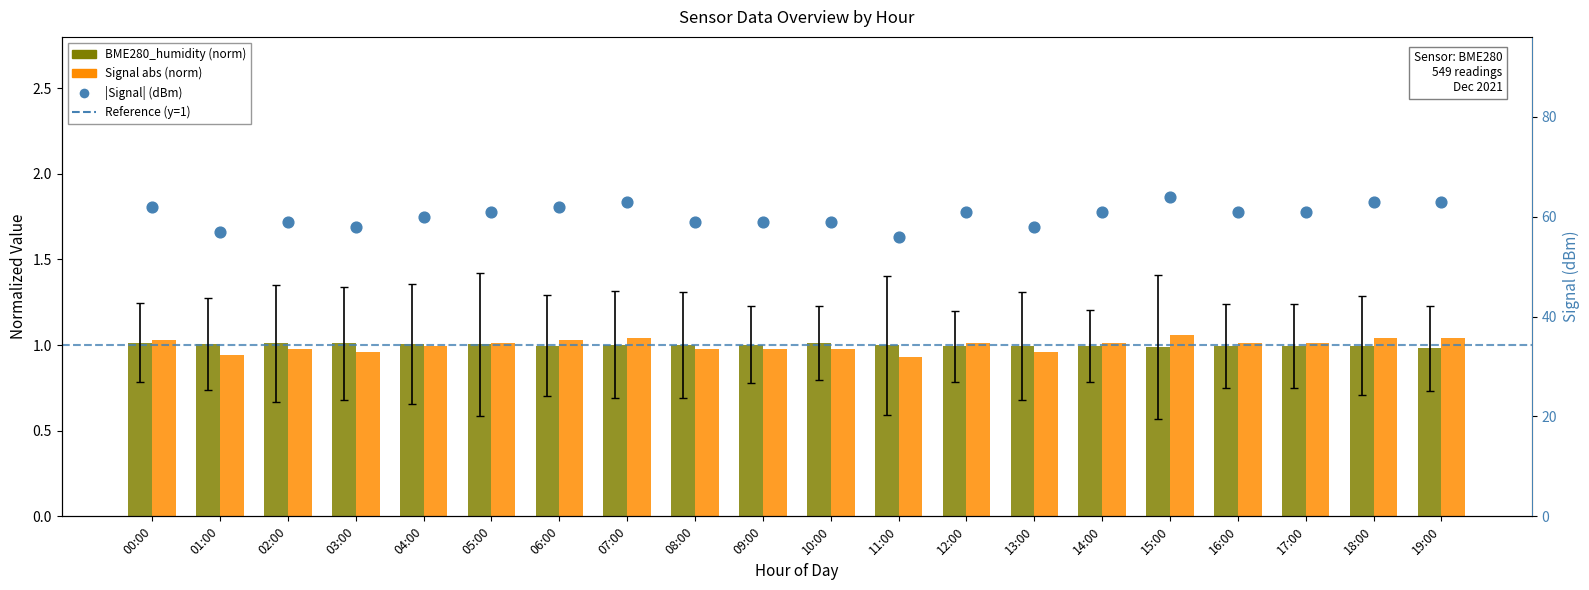

At how many categories does at least one series exceed 49?

20